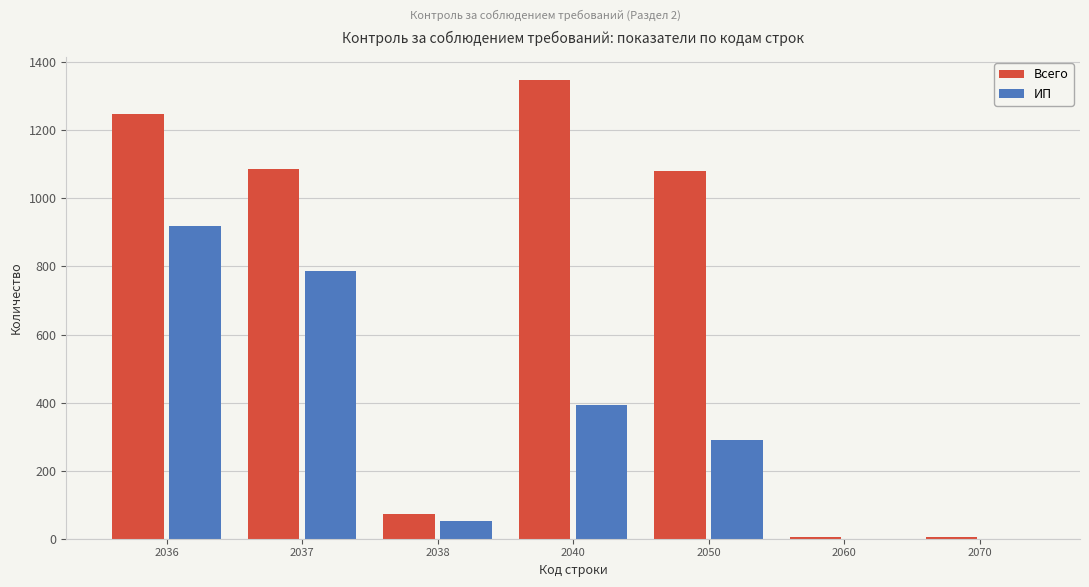

Is the value of ИП at 2037 greater than the value of Всего at 2036?

No